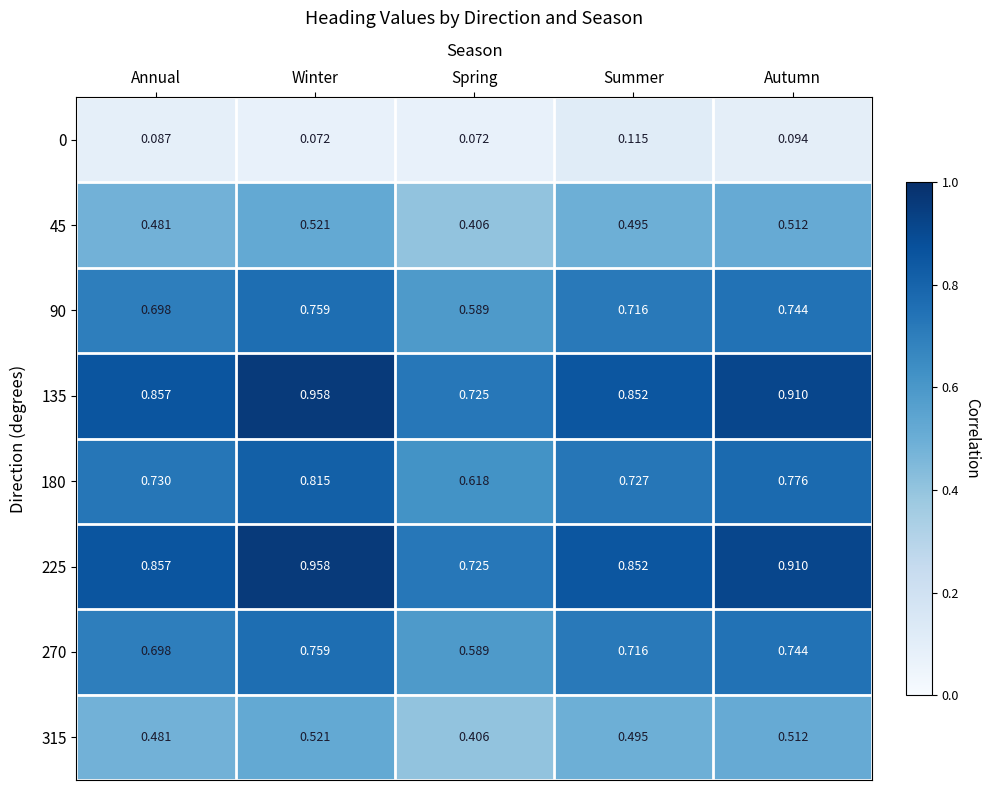

List the labels in order of 225 value, smallest first.

Spring, Summer, Annual, Autumn, Winter